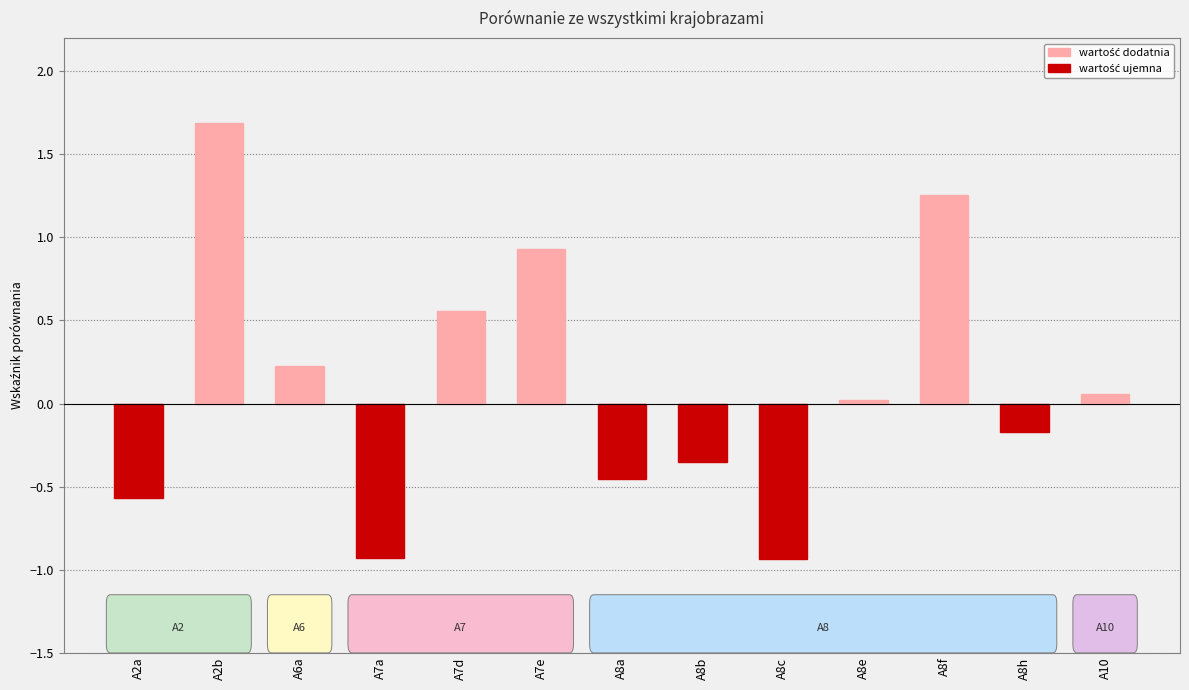

True or false: the data shows 0.4 at A7d.

False